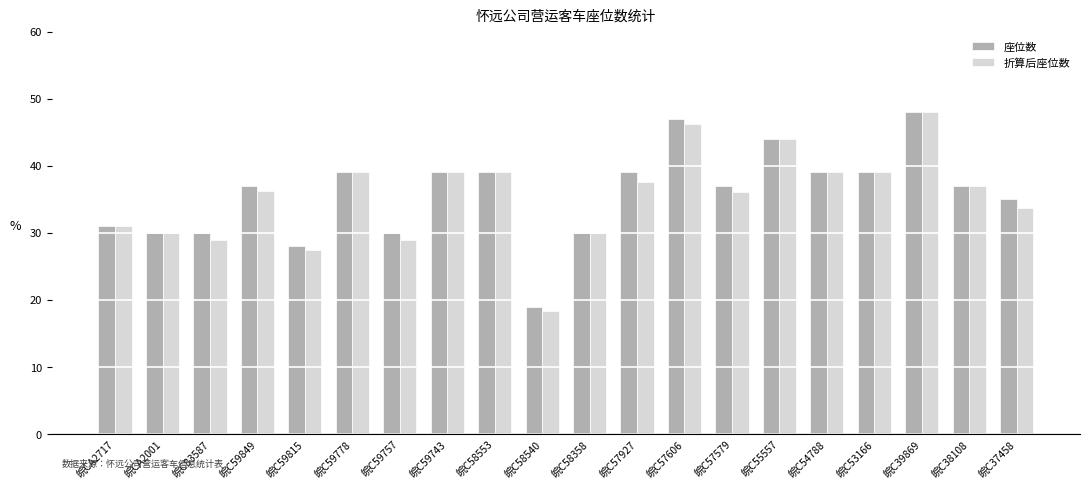

At which category is the sum across all series the highest?

皖C39869